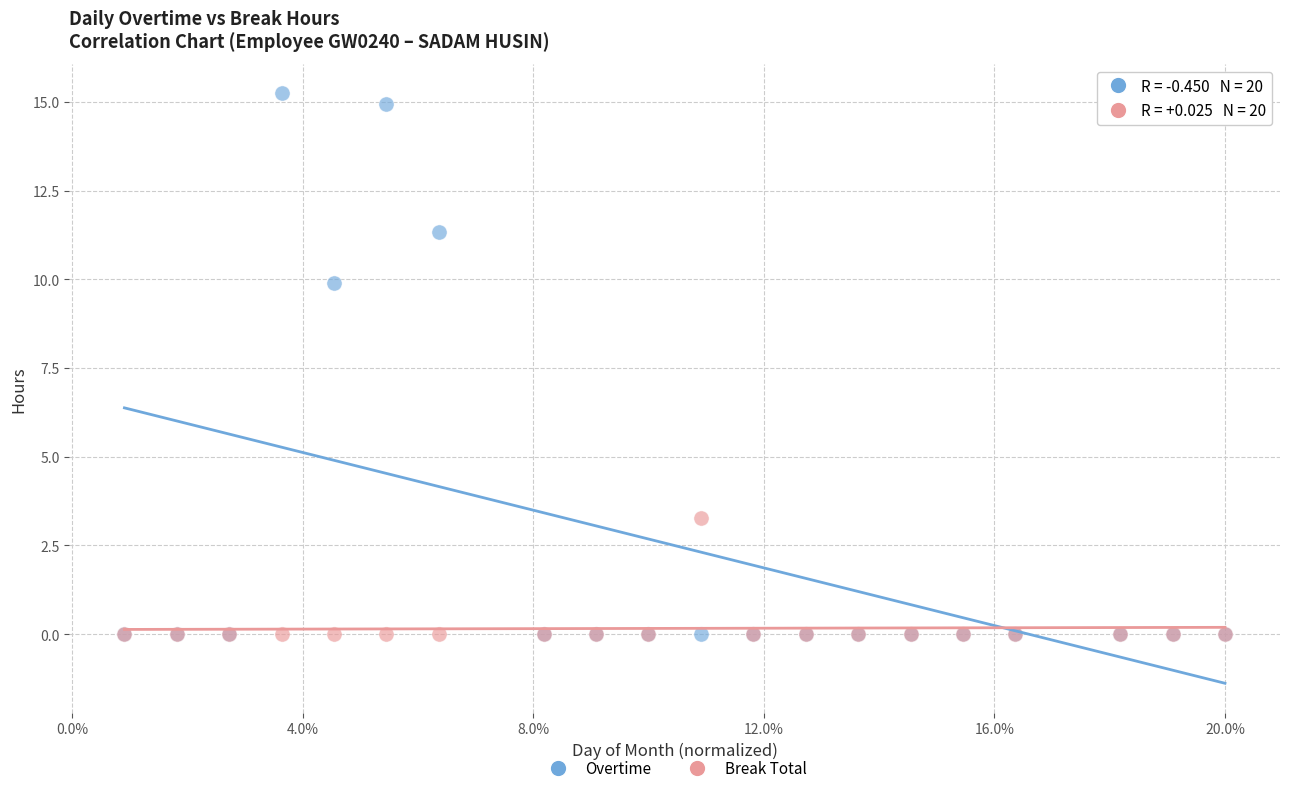

Which series contains the highest Y value?

Overtime